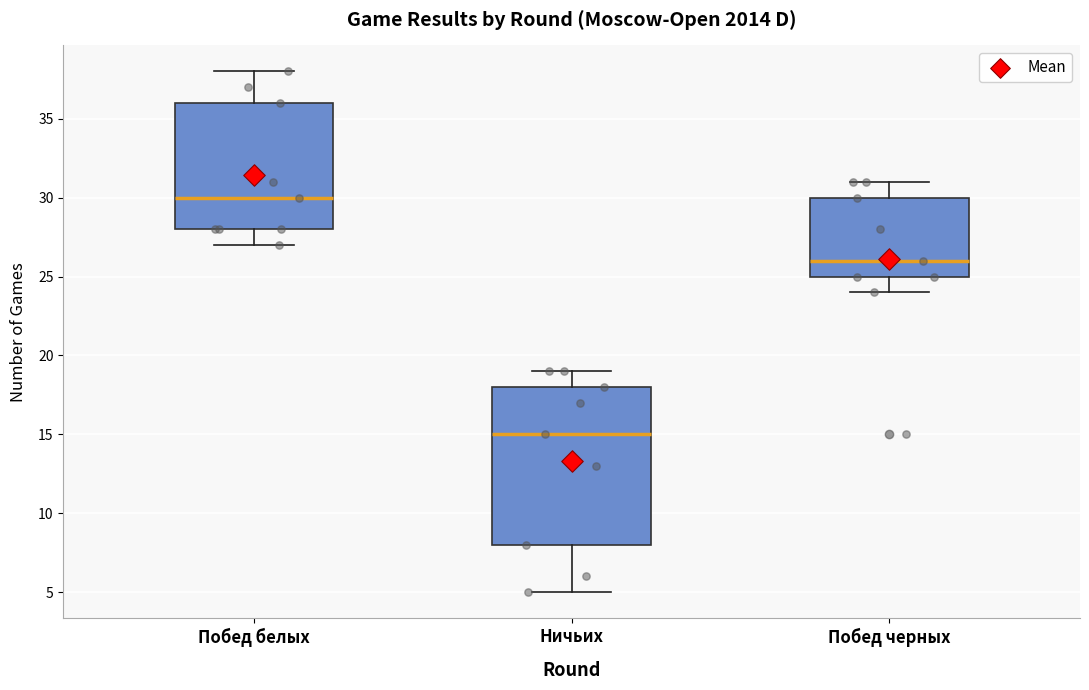

Which box is the tallest, from its lower edge to its upper edge?

Ничьих